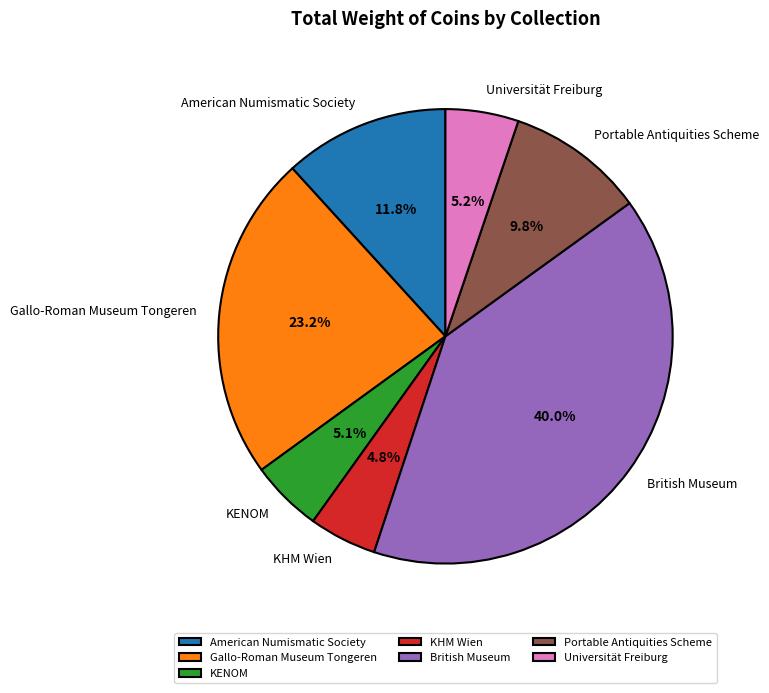

Is the sum of Universität Freiburg and Portable Antiquities Scheme greater than half?

No